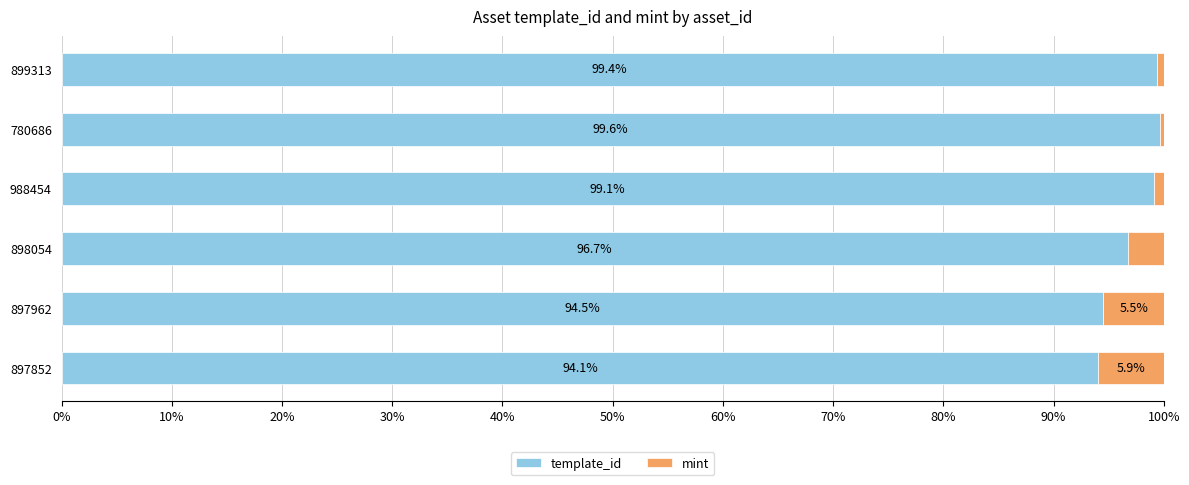

What is the sum of all template_id values?

583.4